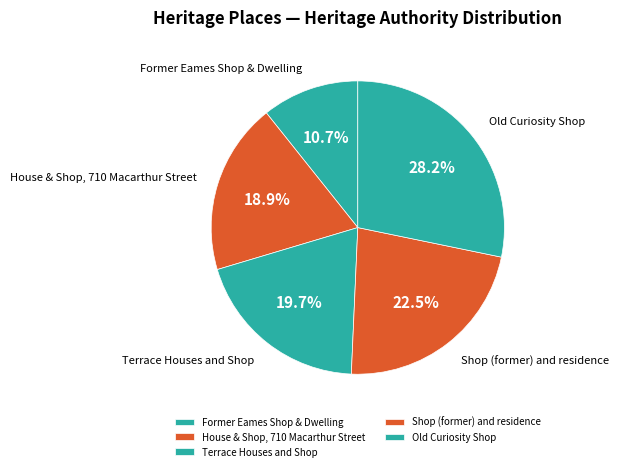

To the nearest percent, what is the difference between the largest and smallest slice percentages?

18%